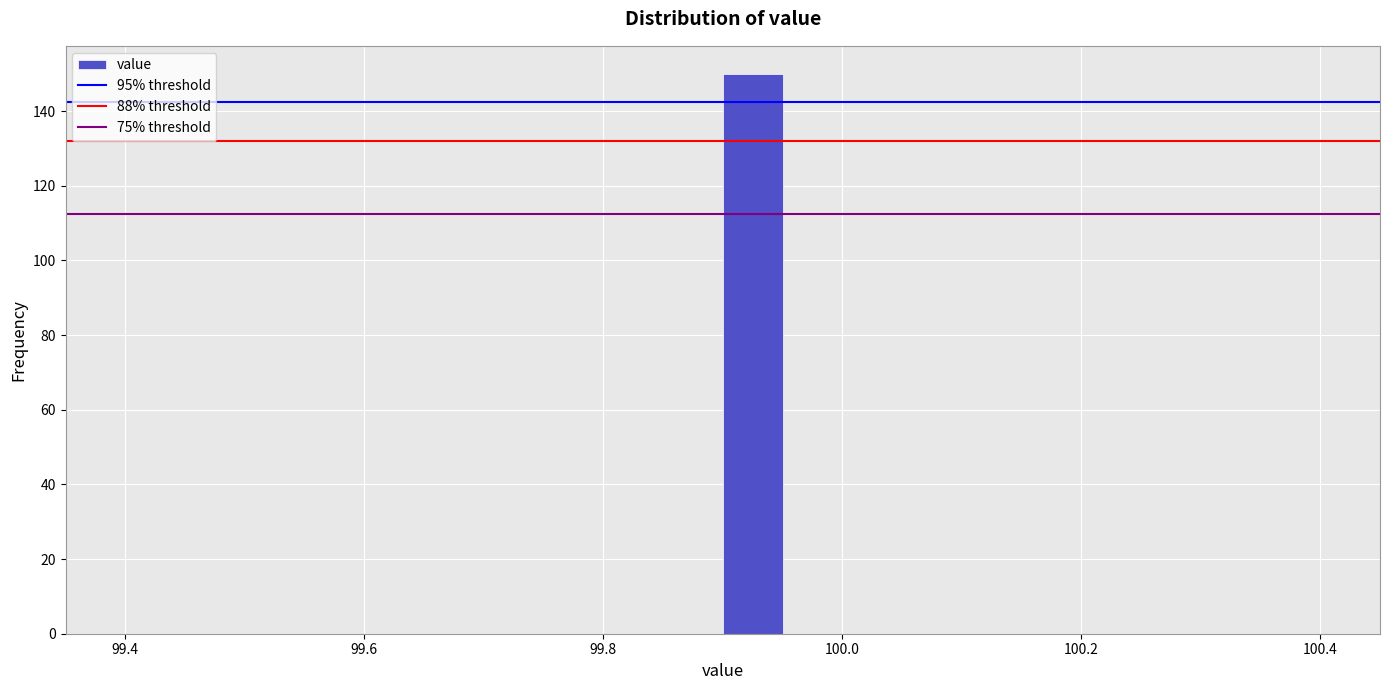

Read against the x-axis, roughly where is the centre of the tallest bar?

99.92